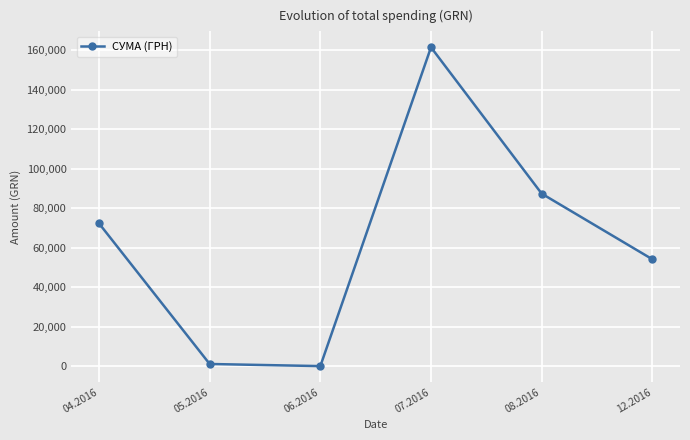

Count the number of values greater than 72406.

3